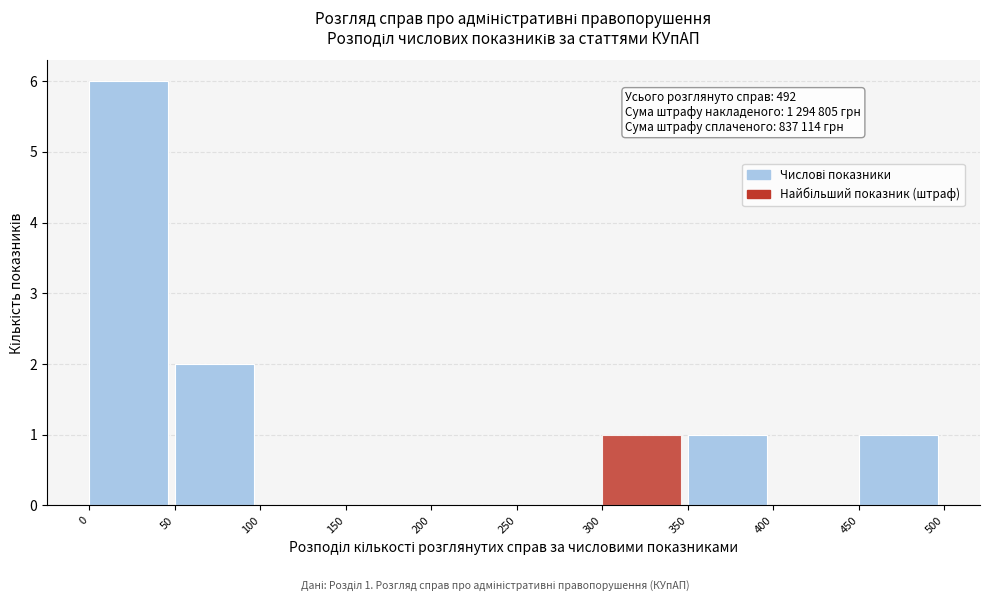

Which range on the x-axis has the tallest bar?

0 to 50